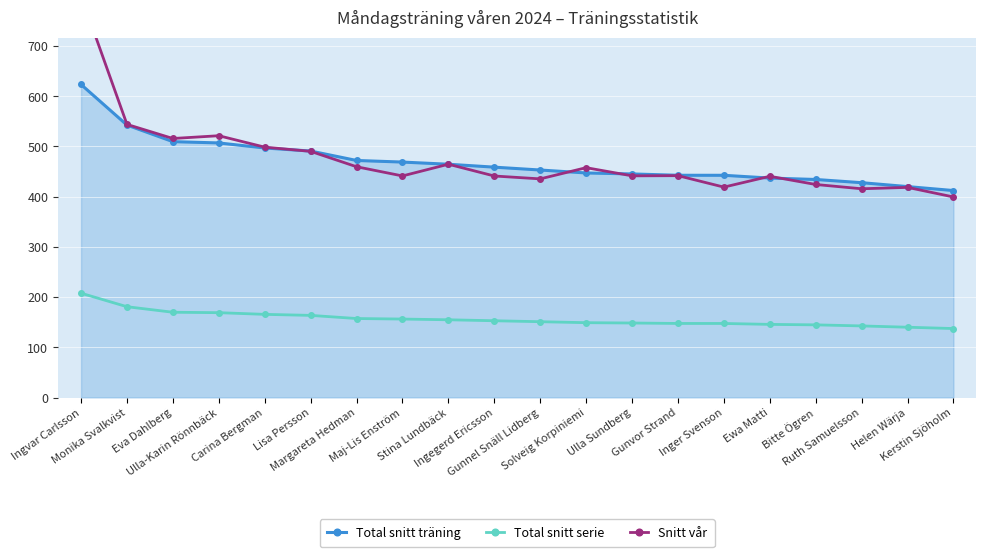

What are all the series names shown in the legend?

Total snitt träning, Total snitt serie, Snitt vår